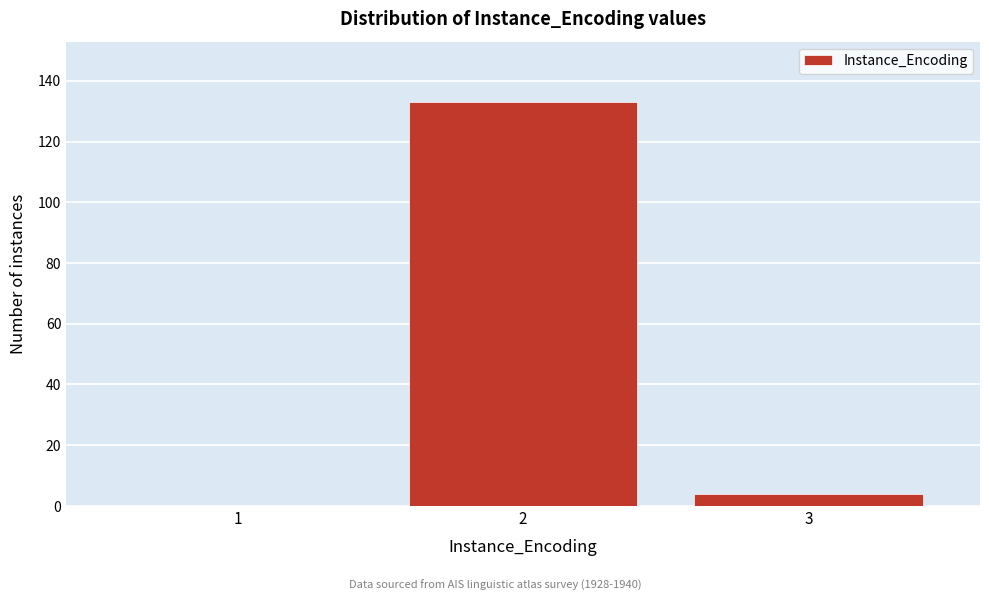

Reading left to right, what are all the values shown in this chart?

1=0	2=133	3=4